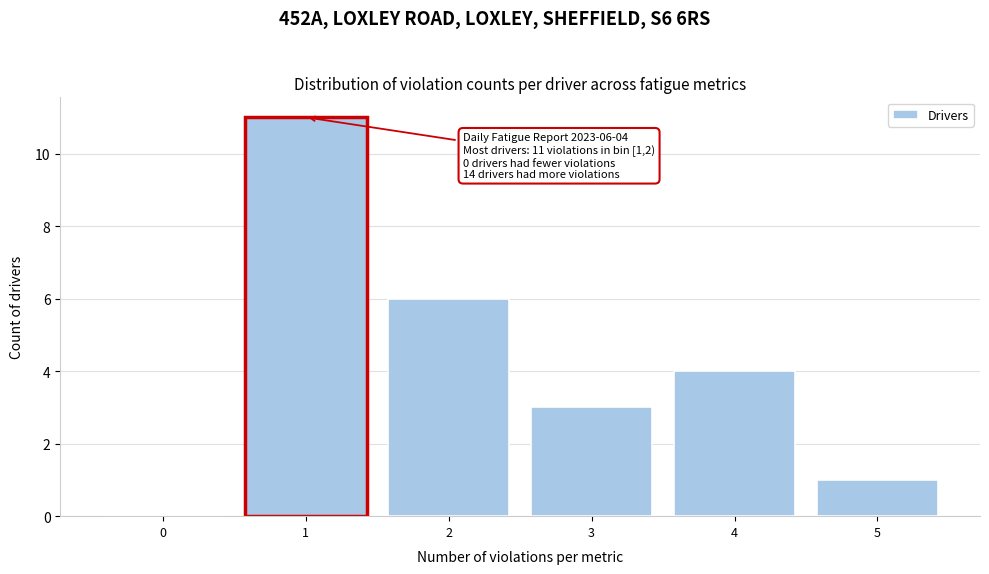

Reading left to right, what are all the values shown in this chart?

0=0	1=11	2=6	3=3	4=4	5=1